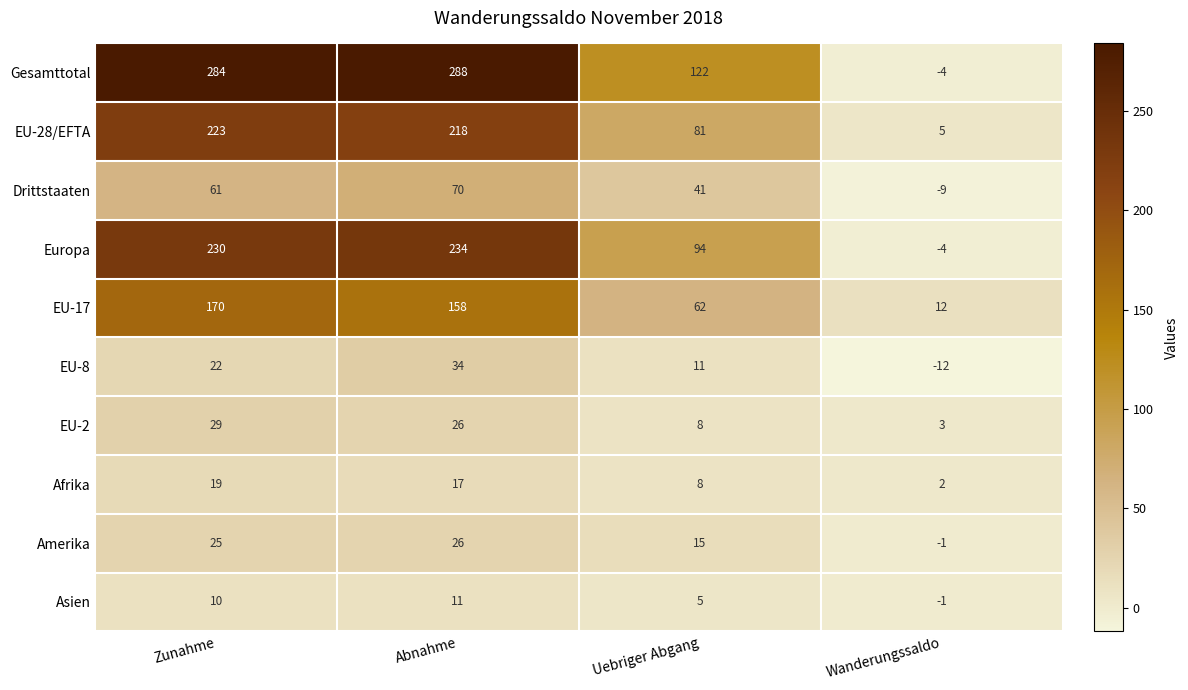

At which category does the chart reach its minimum across all series?

Wanderungssaldo